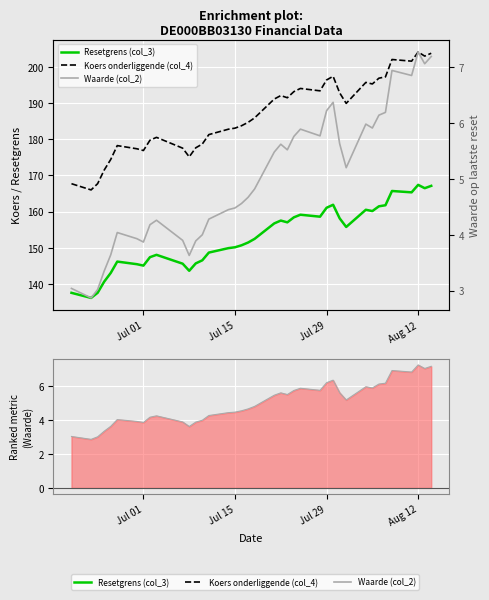

Is the value of Ranking metric at Jul 15 greater than the value of Koers onderliggende (col_4) at 38?

No